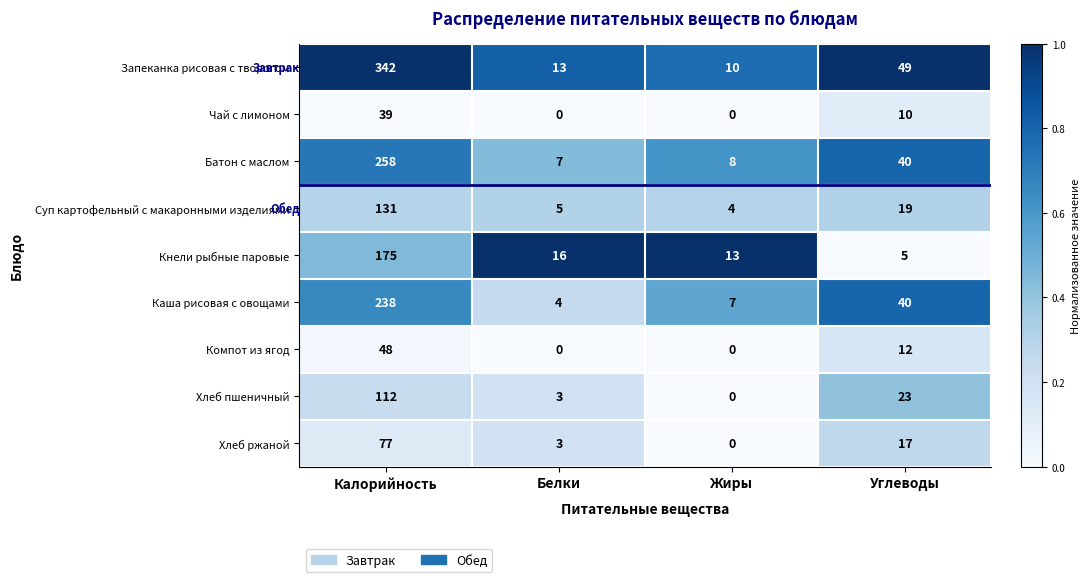

Read the Запеканка рисовая с творогом value at Углеводы, to the nearest 5.

50